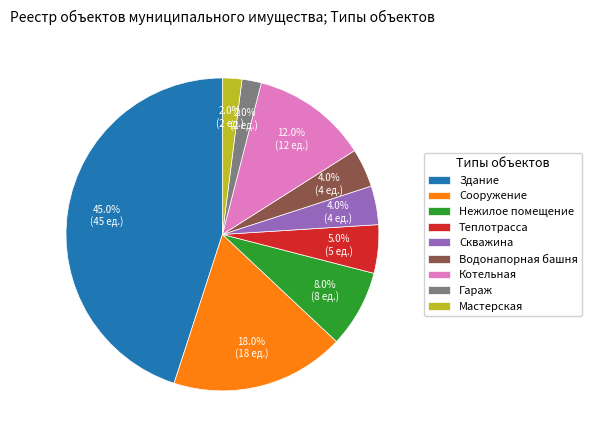

What percentage is NOT represented by Котельная?

88.0%